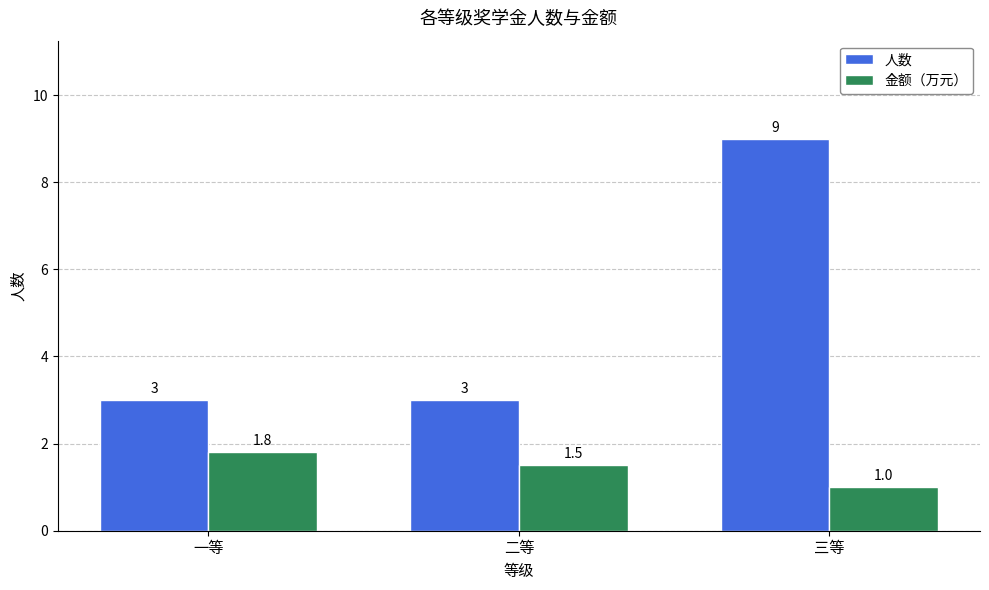

What is the label of the 3rd bar from the right?

一等